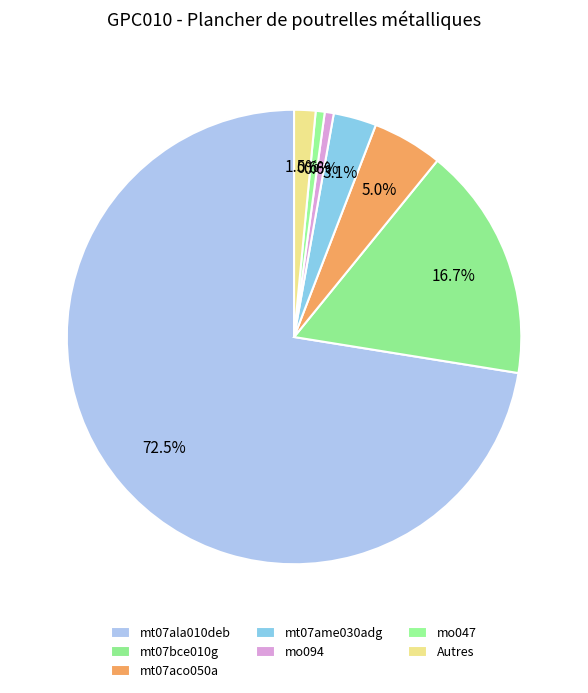

What portion of the pie excludes mo094?

99.4%